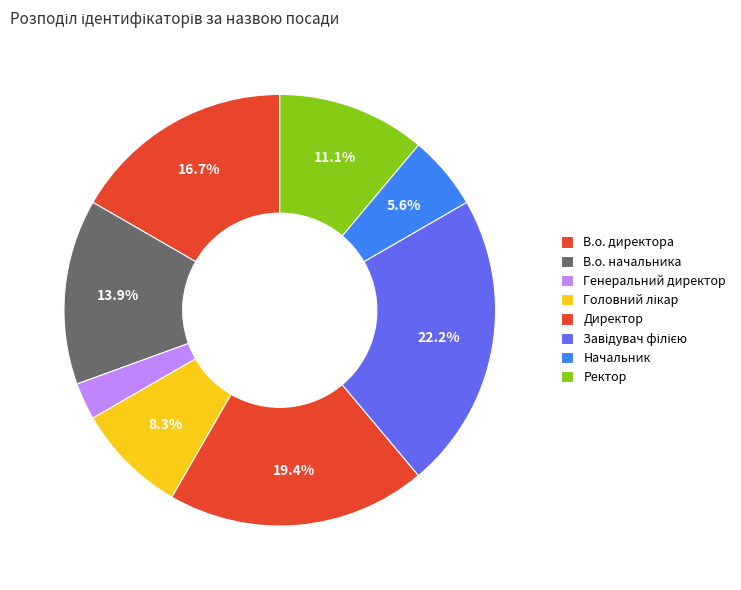

What is the change in value from В.о. начальника to Генеральний директор?

-4